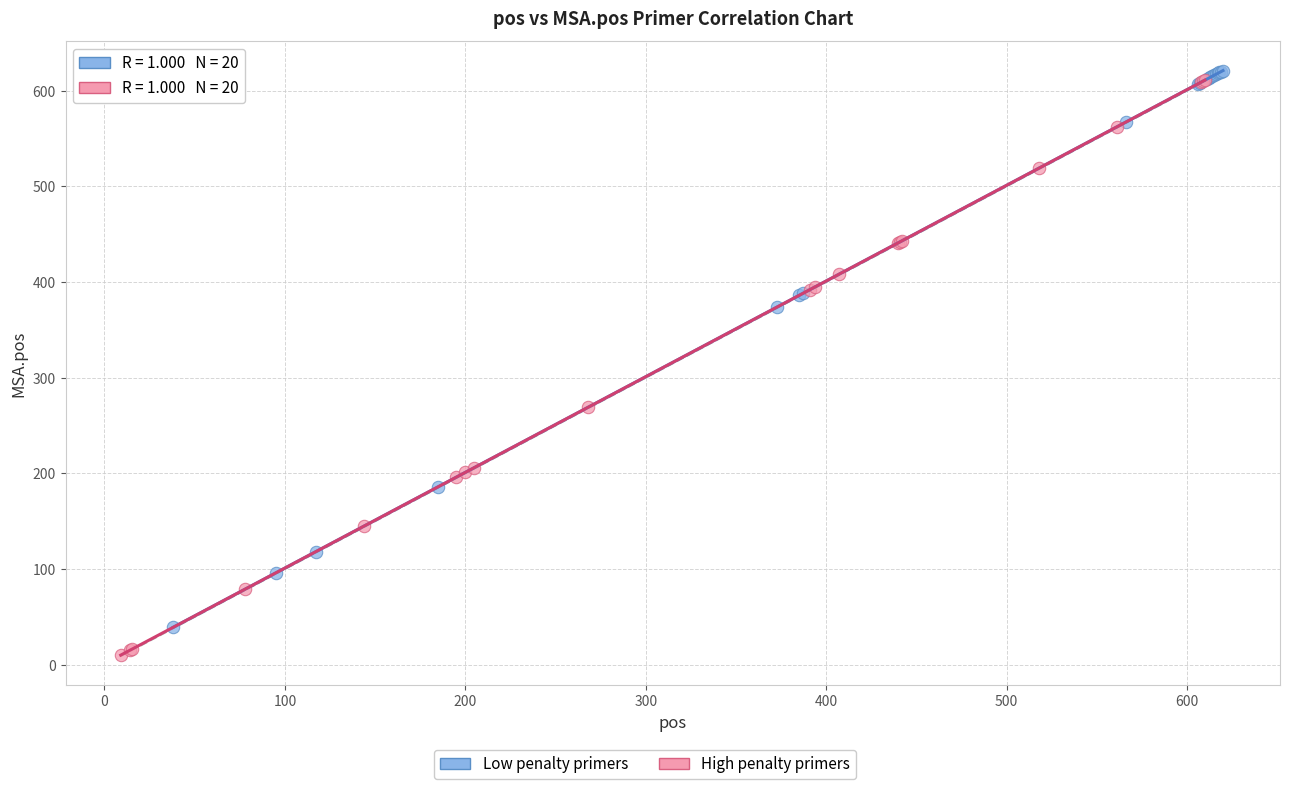

Which series reaches the minimum Y coordinate?

High penalty primers